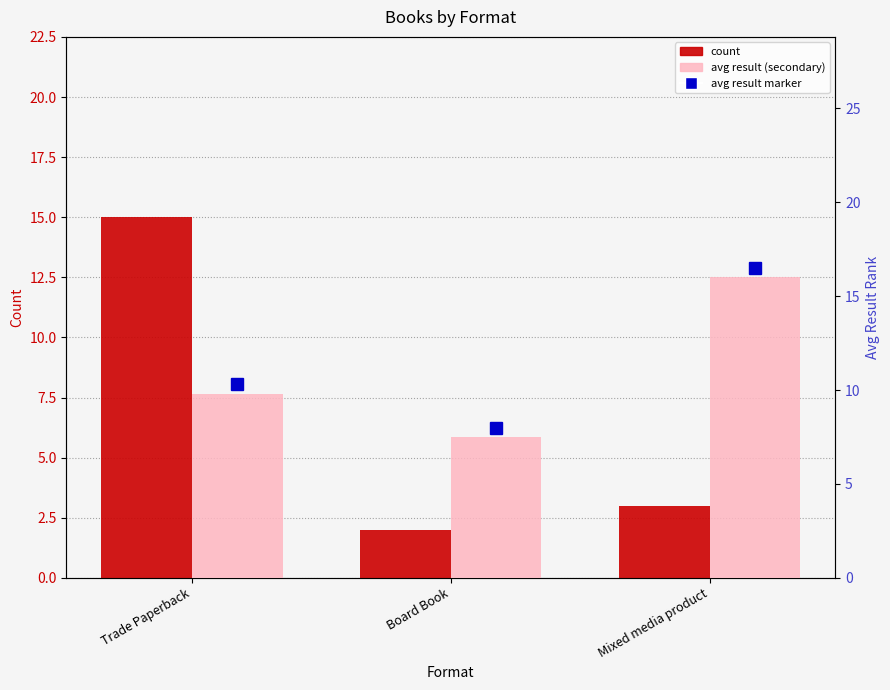

Between Mixed media product and Trade Paperback, which is larger?

Trade Paperback